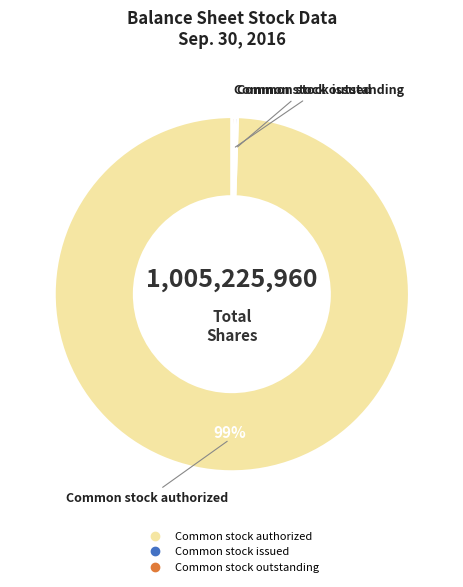

To the nearest percent, what is the average slice percentage?

33%